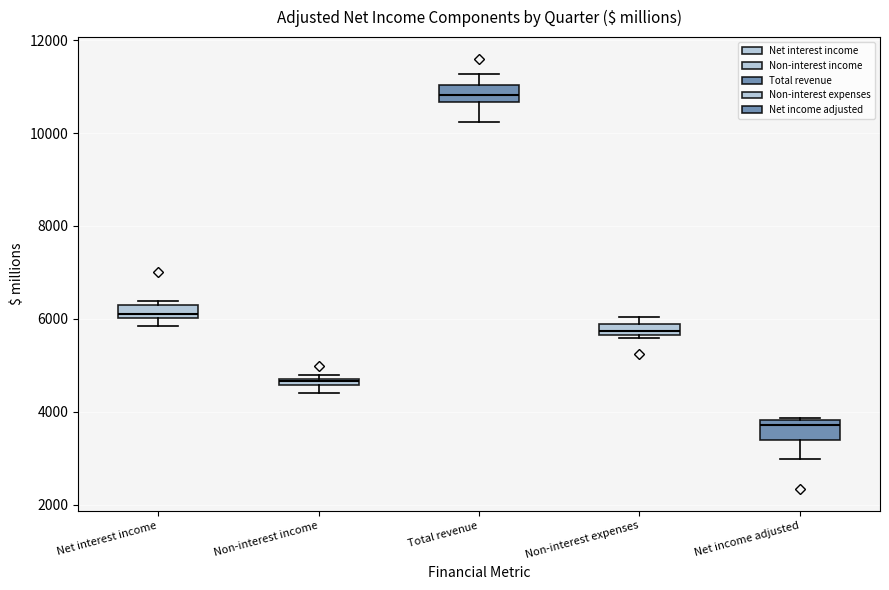

Which box has the highest median line?

Total revenue